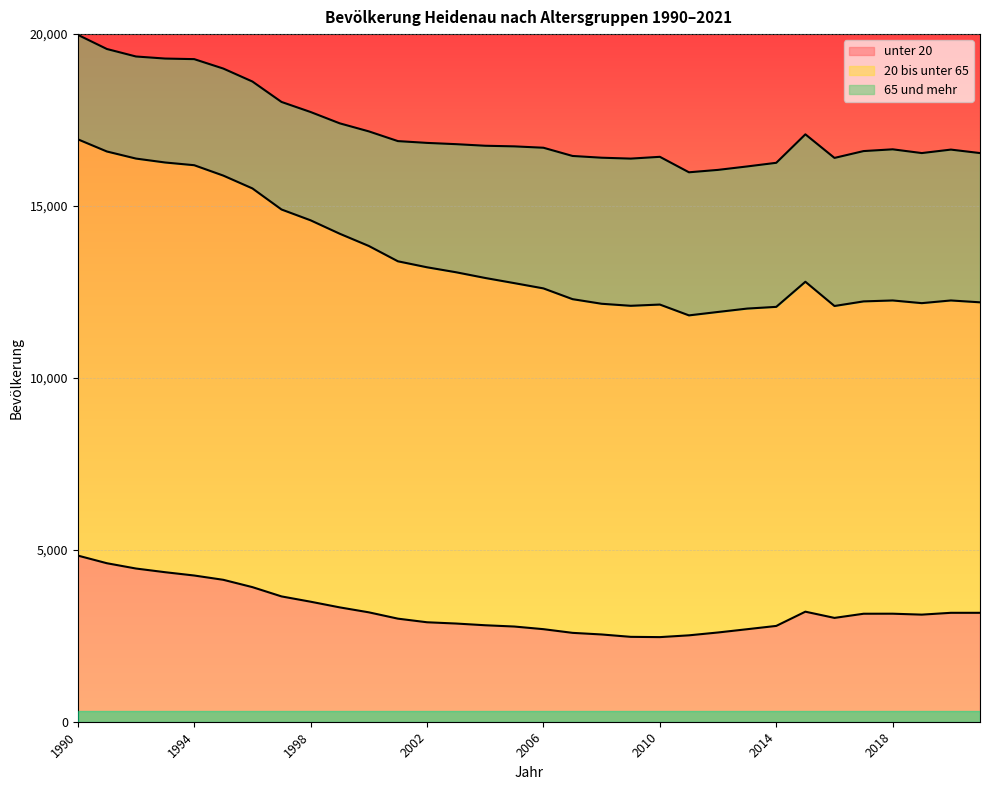

At which label does unter 20 reach its minimum?

2010